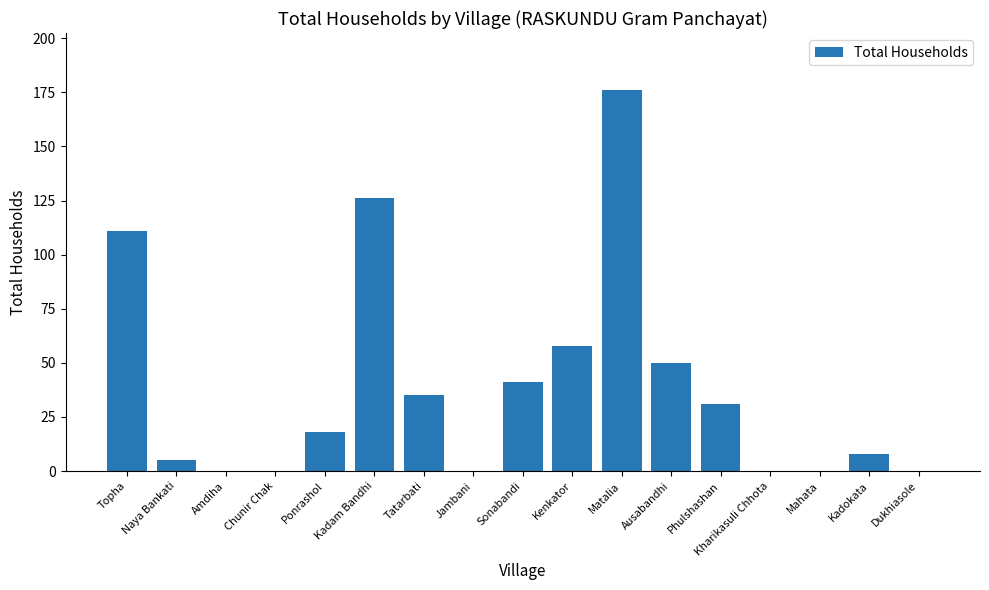

True or false: the data shows -111 at Amdiha.

False